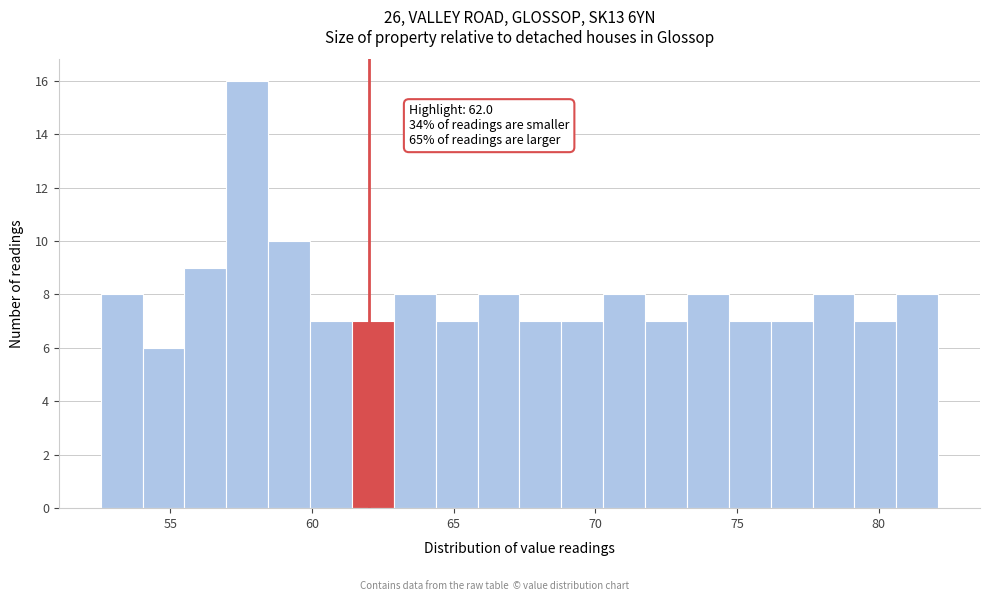

Around what value on the x-axis is the tallest bar? Give the approximate position of its centre, as read against the axis.

57.5